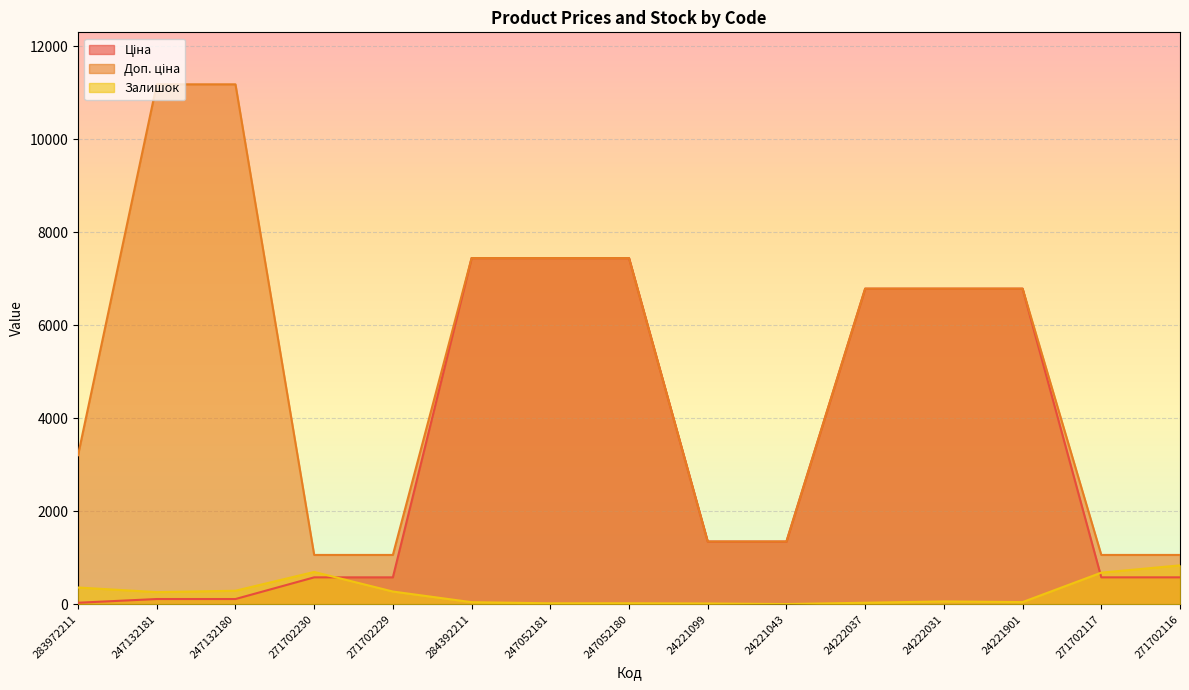

What is the difference between the maximum and second lowest values in the Залишок series?

820.0